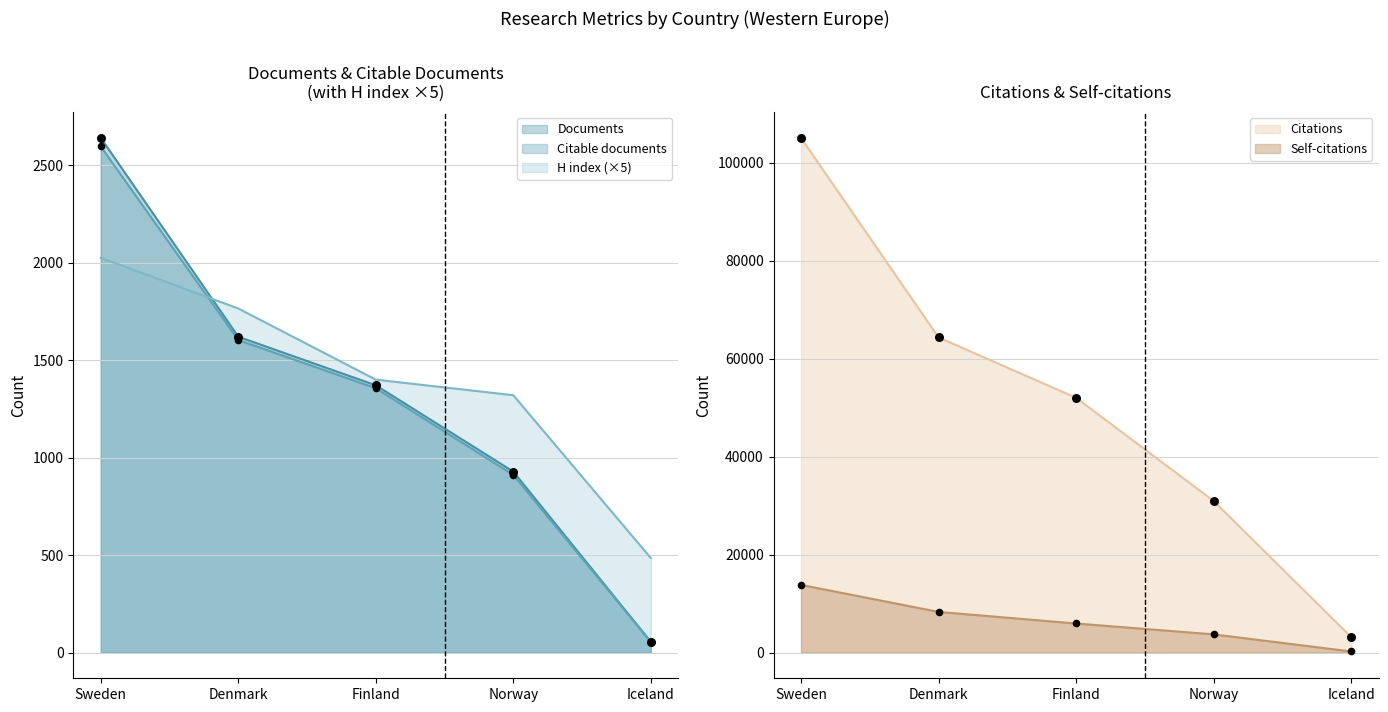

Which series contains the highest Y value?

Citations